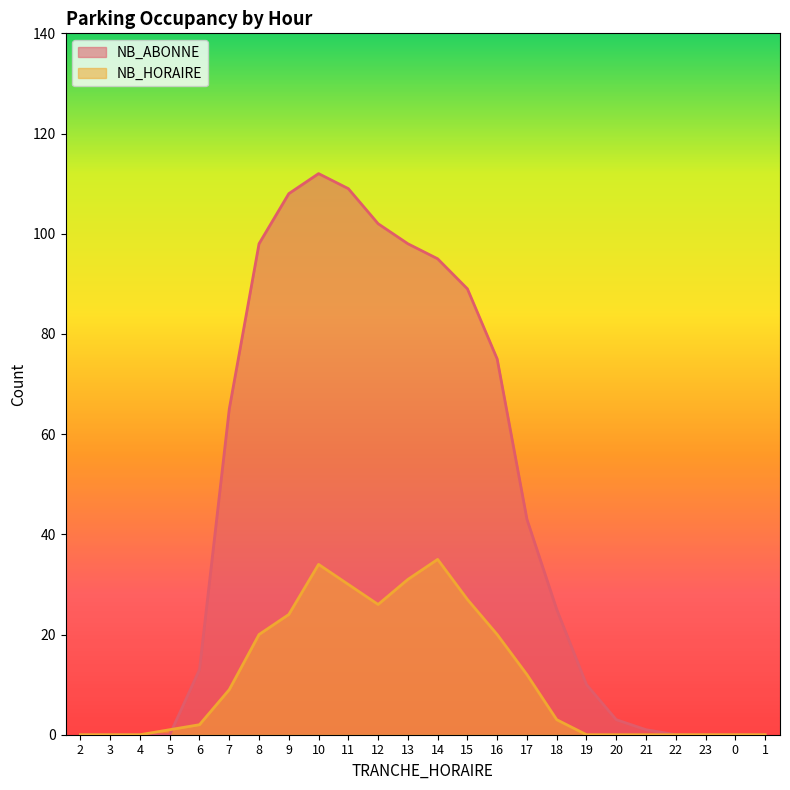

What are all the series names shown in the legend?

NB_ABONNE, NB_HORAIRE